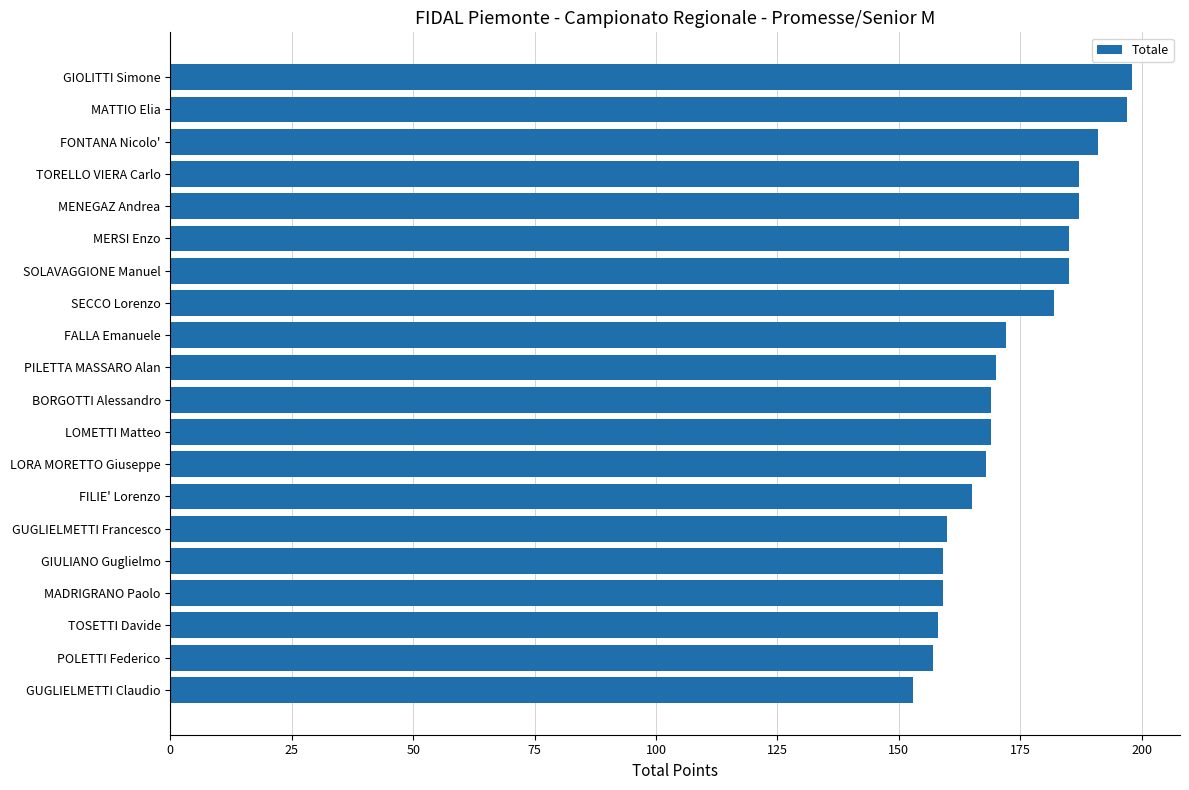

What is the sum of all values?

3471